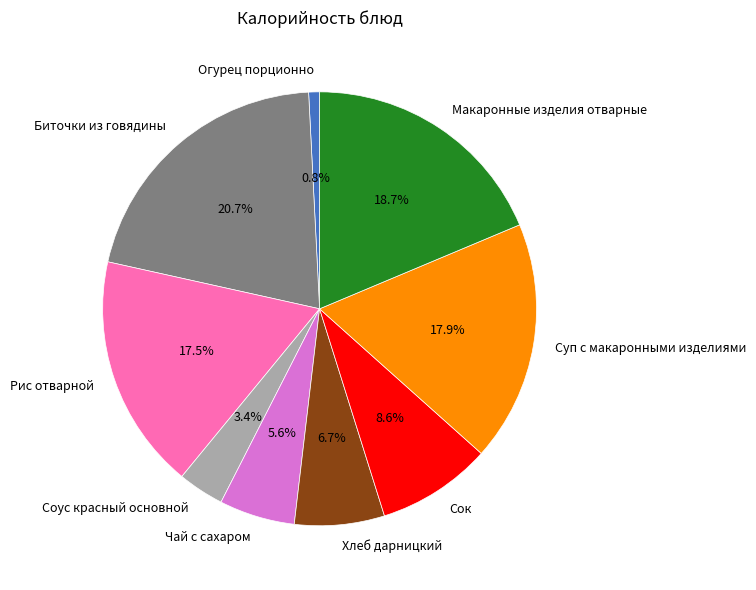

What portion of the pie excludes Биточки из говядины?

79.3%